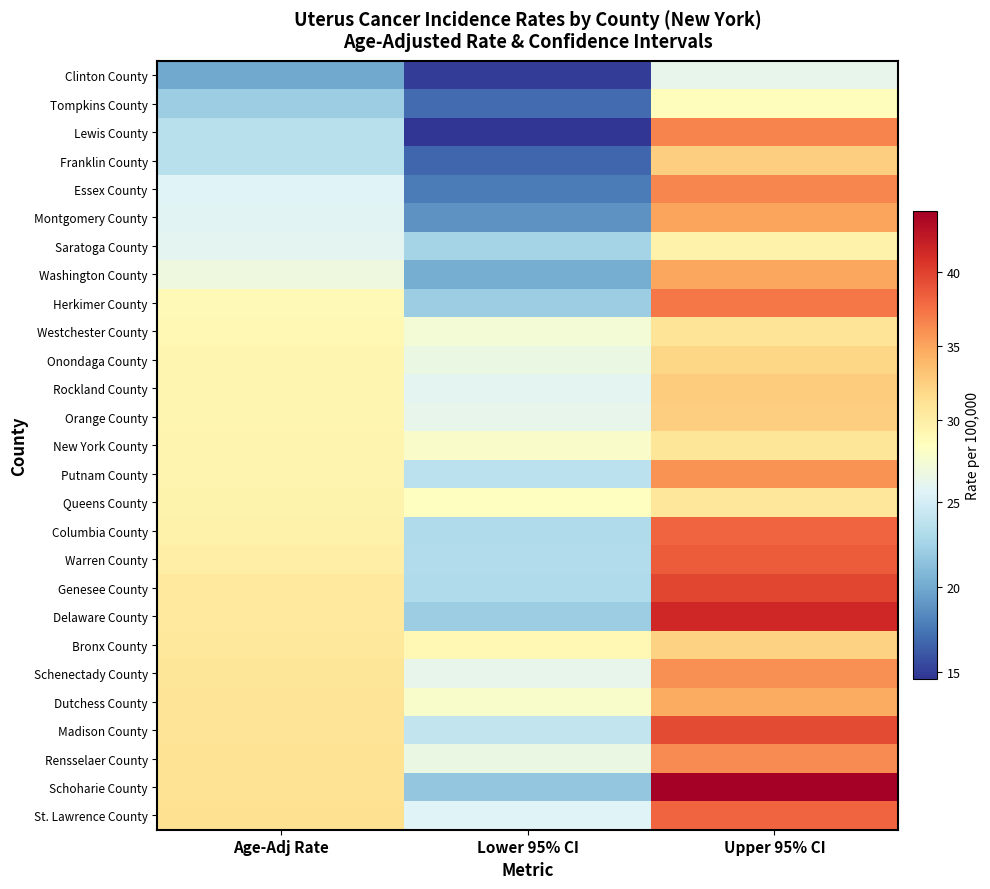

Between Upper 95% CI and Lower 95% CI, which is larger?

Upper 95% CI